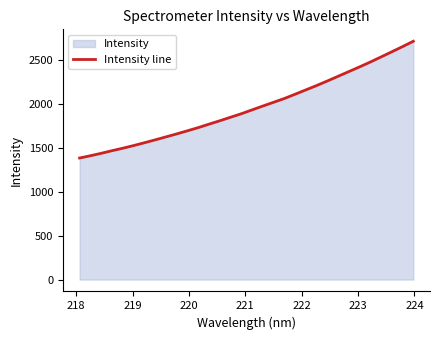

What is the maximum value shown in the chart?

2713.6